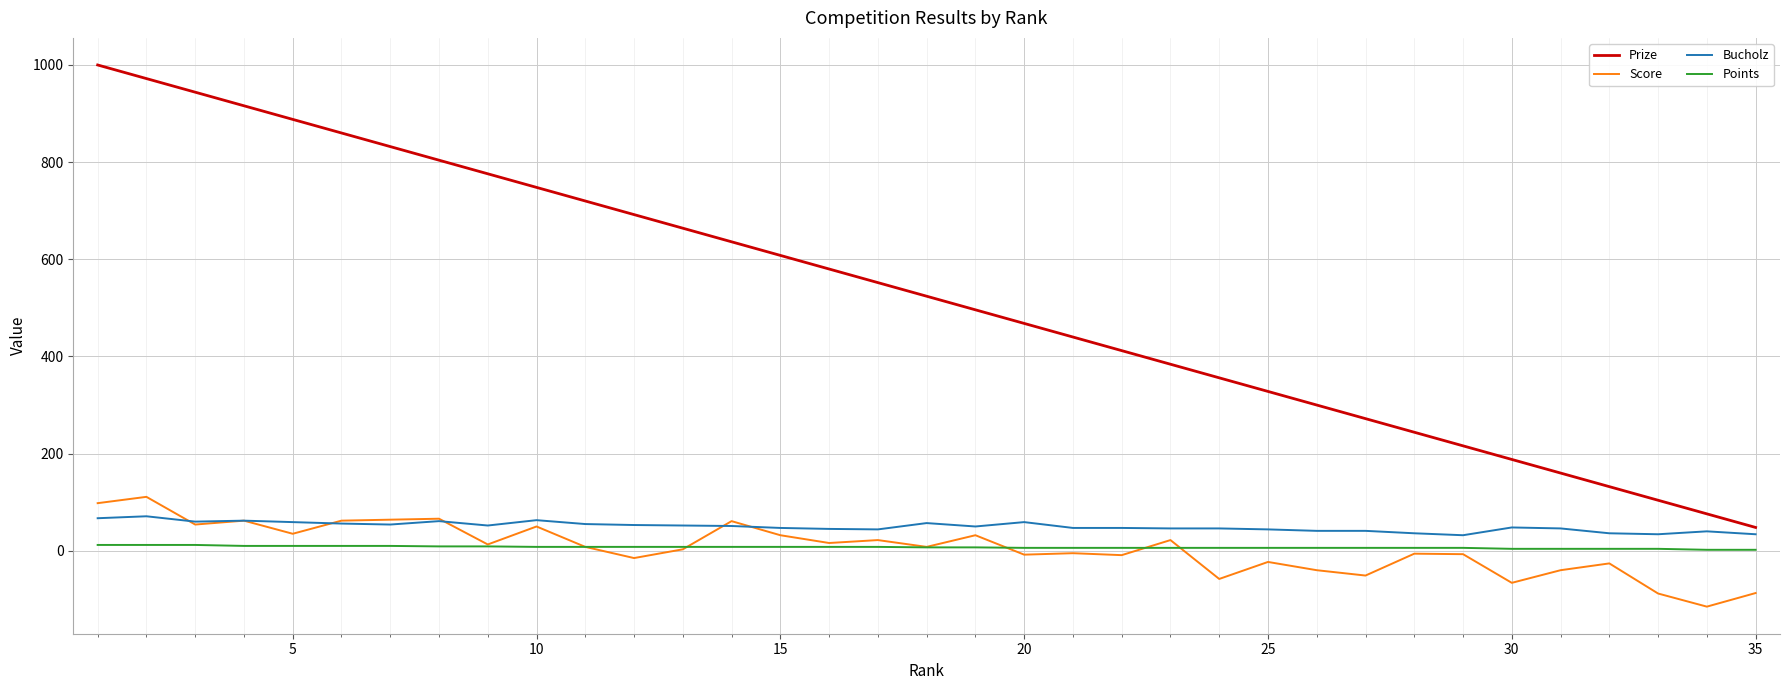

True or false: Score and Prize intersect in this chart.

False